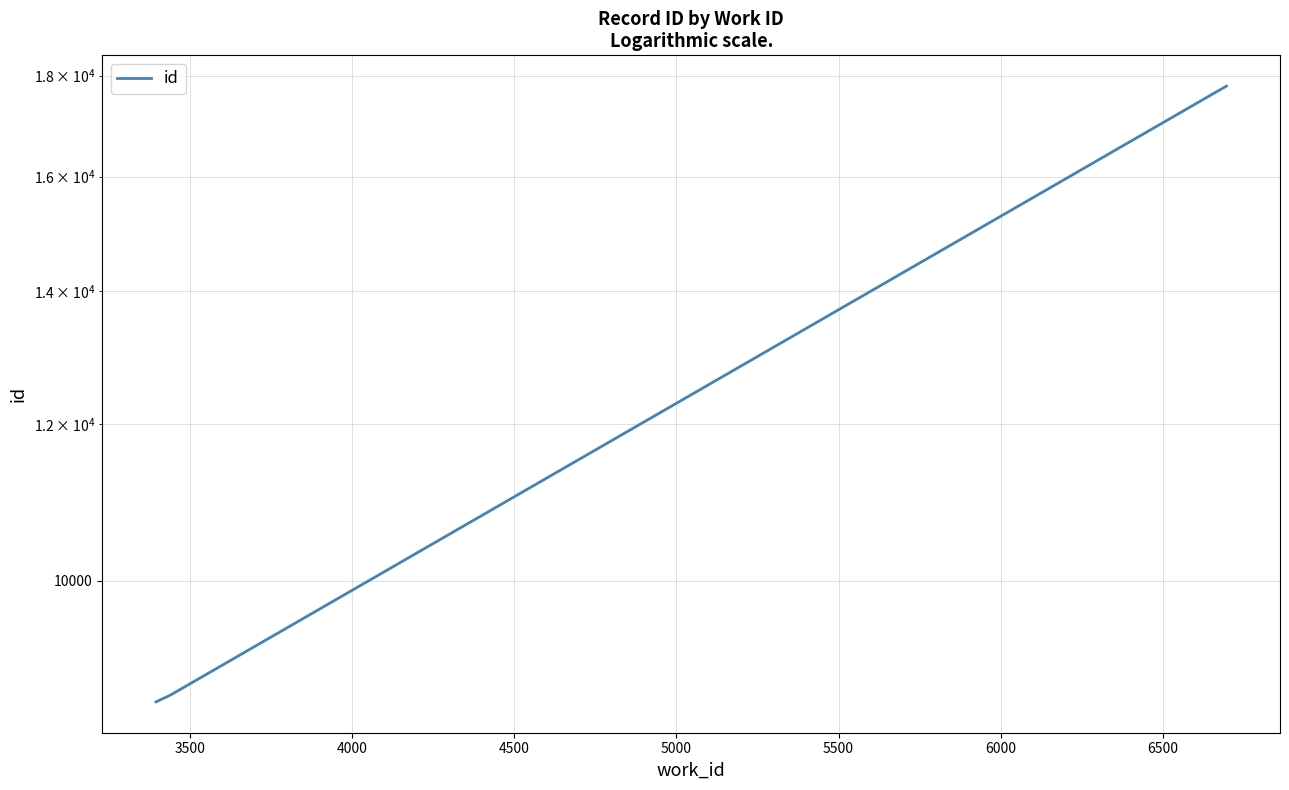

What is the value of the 3rd point from the left?

8754